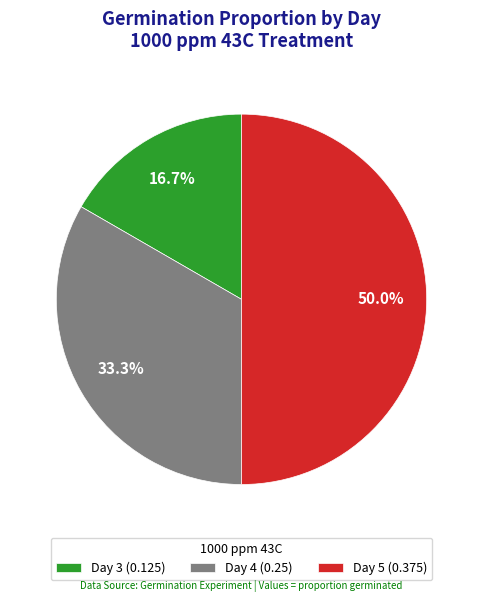

Is Day 4 (0.25) the majority of the pie?

No